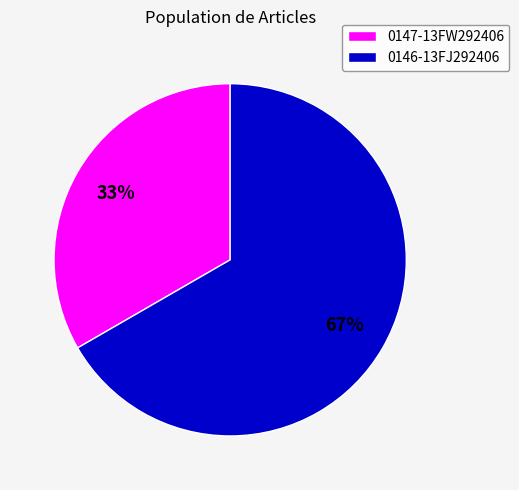

Which slice is the smallest?

0147-13FW292406